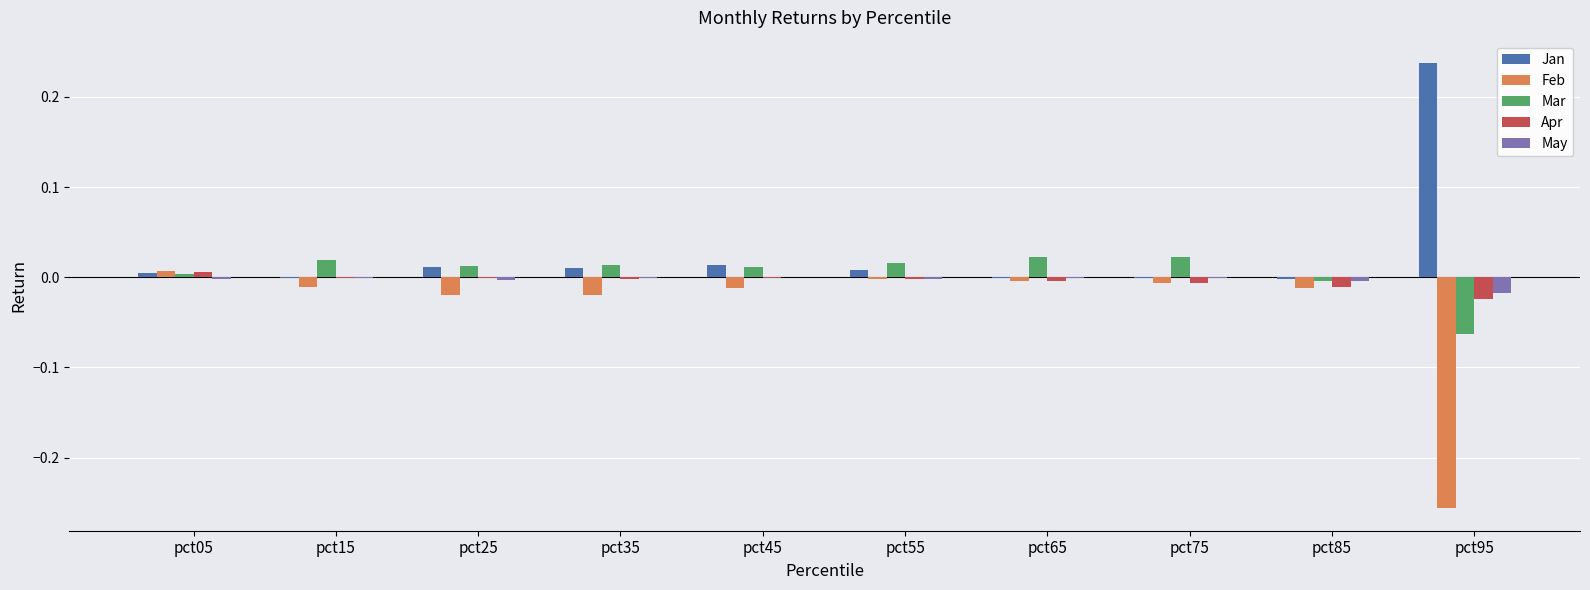

Which series has the widest spread of values?

Feb